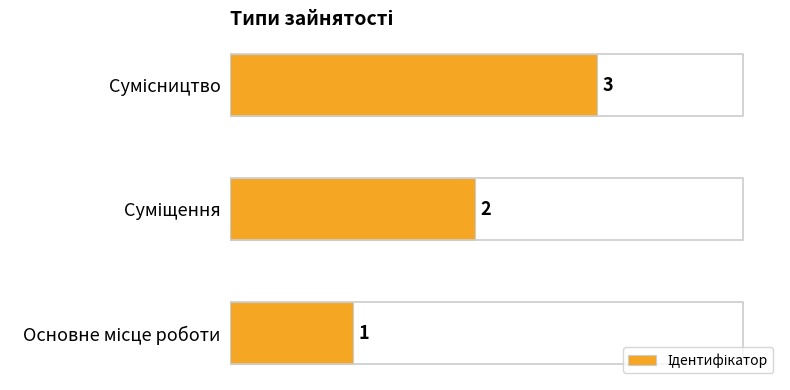

What is the difference between the second highest and minimum values?

1